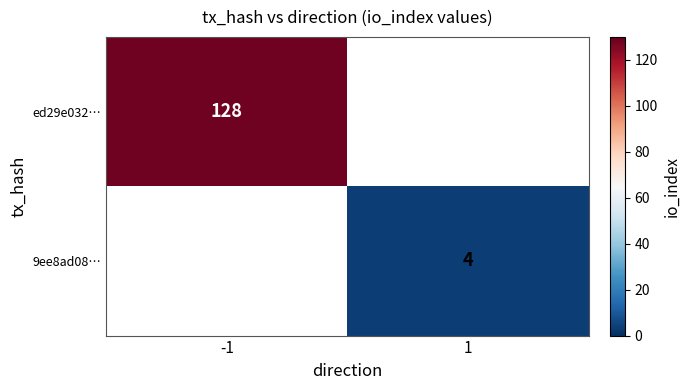

True or false: 9ee8ad08… has a value of 5 at 1.

False